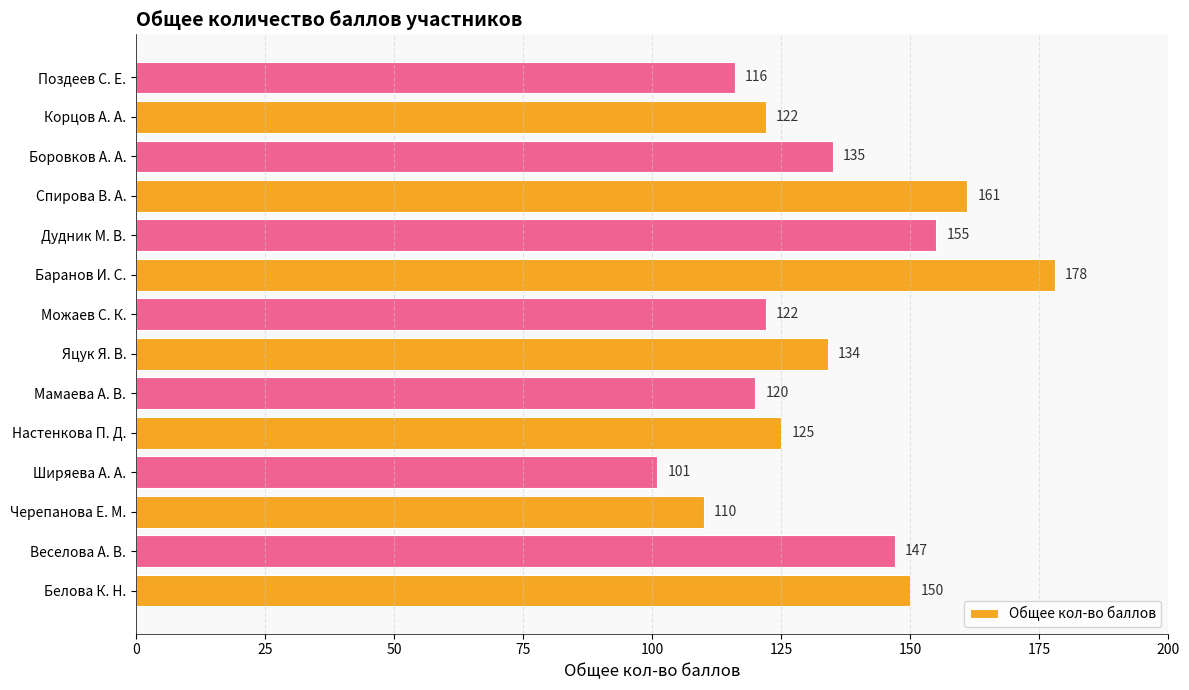

At which category does the chart reach its peak across all series?

Баранов И. С.